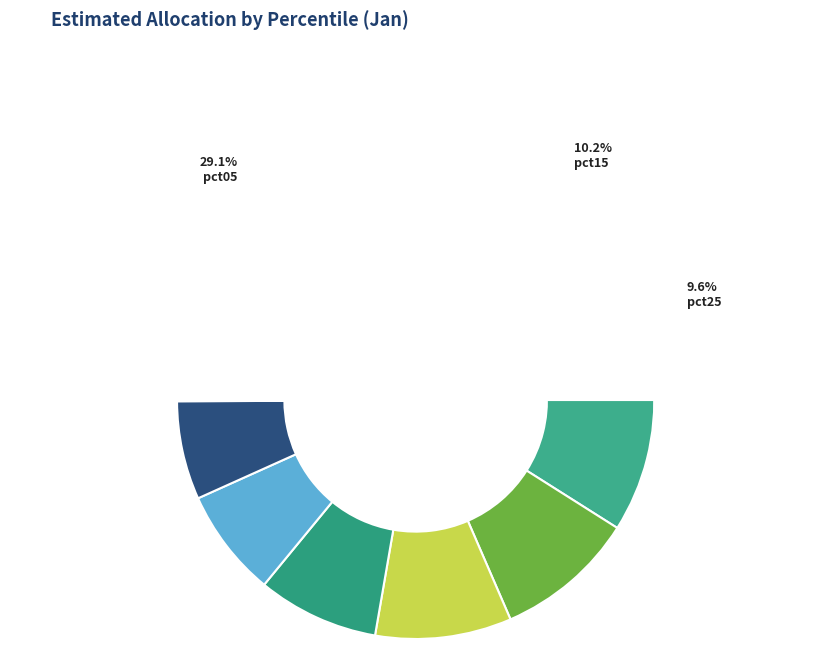

Which has a higher value, pct75 or pct25?

pct25